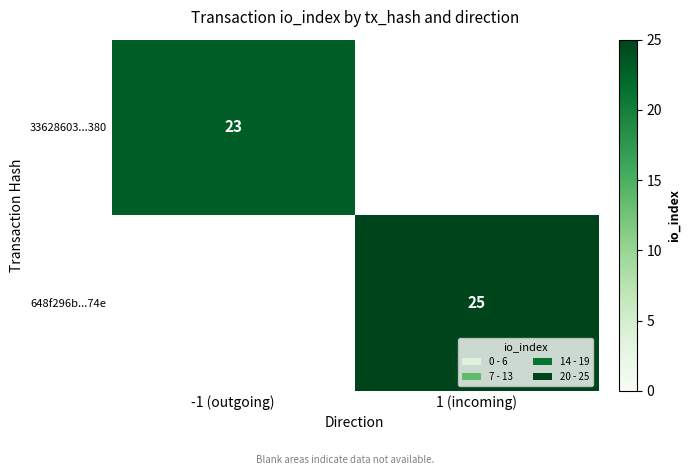

The 33628603...380 series shows 23 at -1 (outgoing). True or false?

True